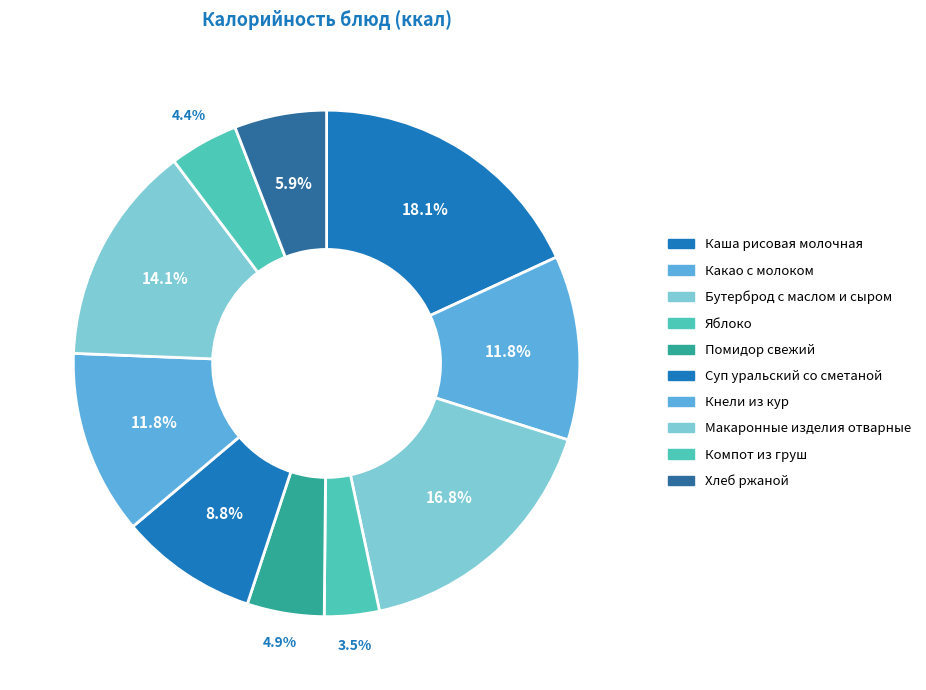

Which category has the smallest portion of the pie?

Яблоко